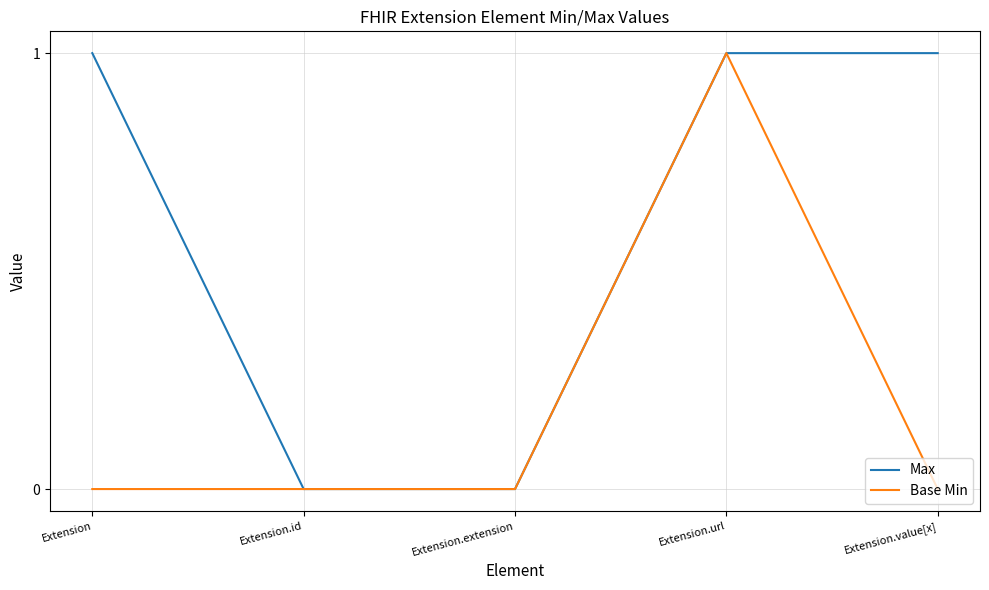

The value of Base Min at Extension.extension is 1. True or false?

False